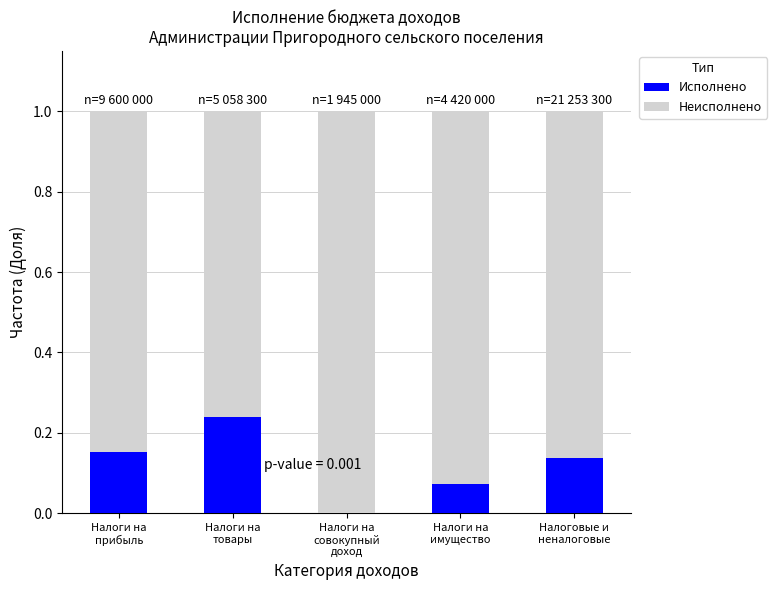

What is the sum of all Исполнено values?

0.6